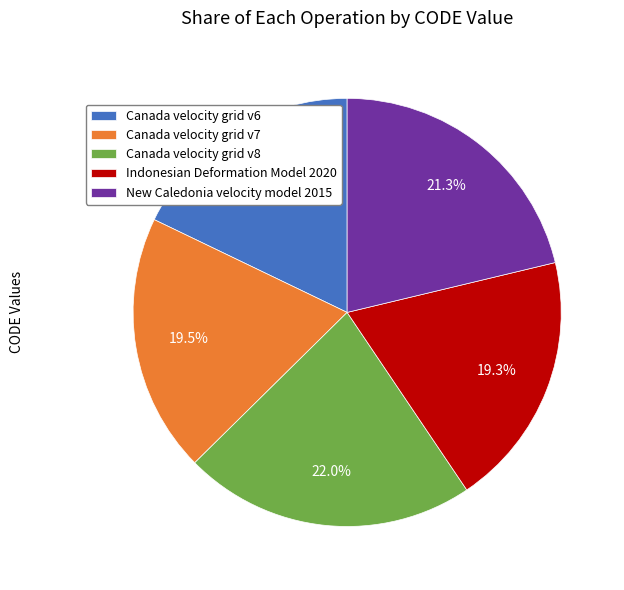

Is there any slice that represents more than half of the pie?

No